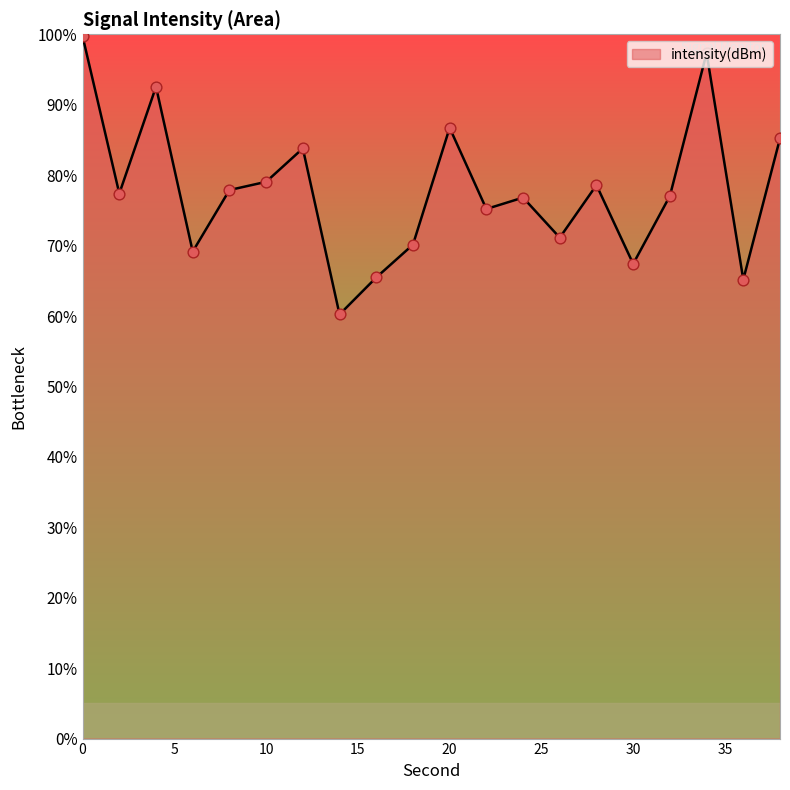

What is the minimum value shown in the chart?

60.2